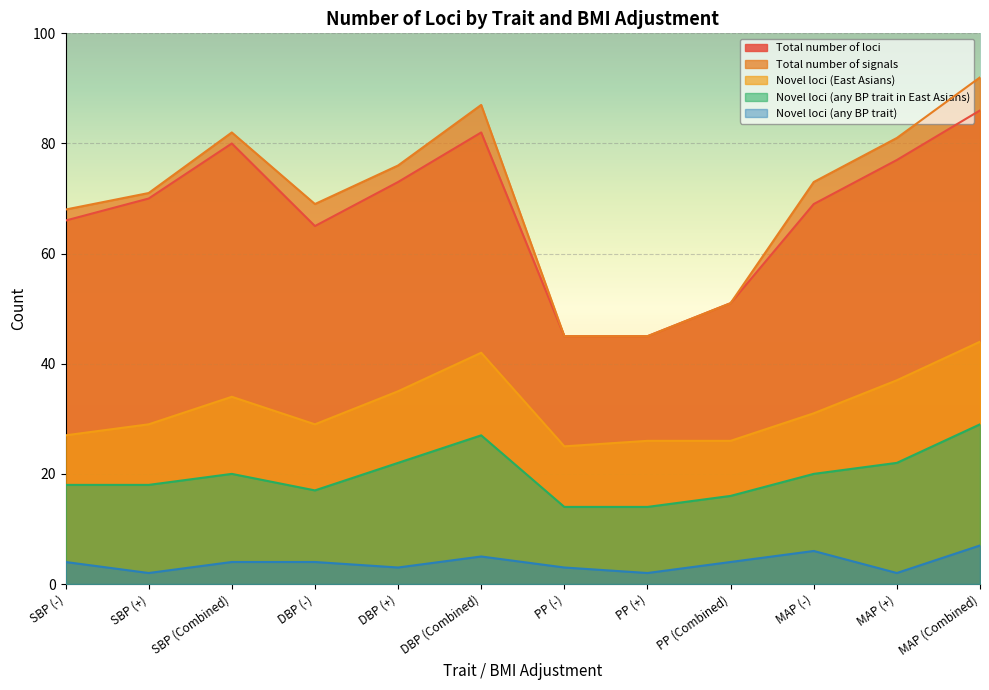

Which series changed the most between SBP (-) and SBP (+)?

Total number of loci